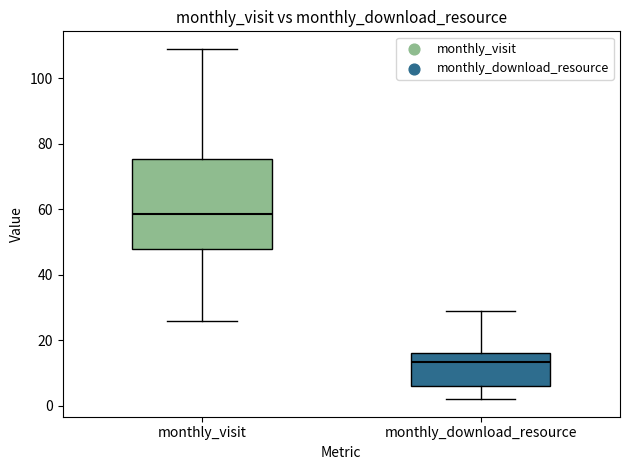

Which box has the highest median line?

monthly_visit